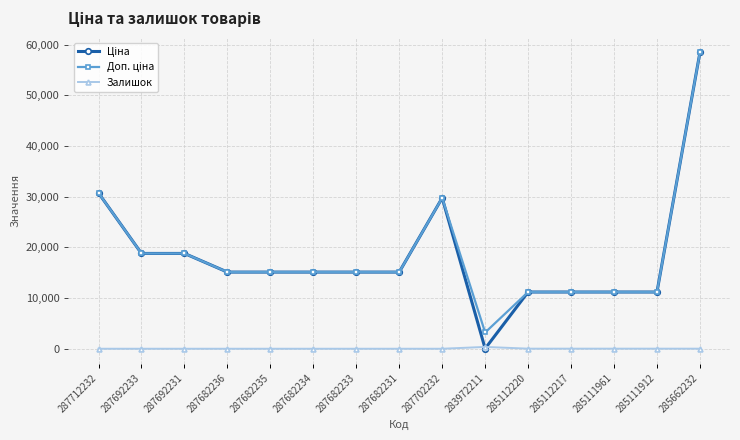

The value of Залишок at 287702232 is 0.0. True or false?

True